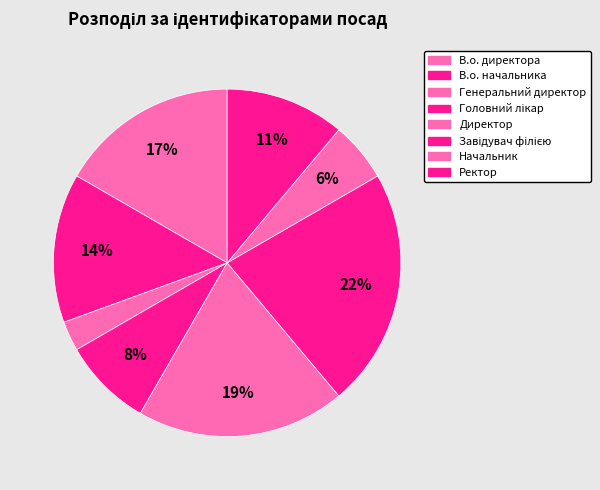

Does Начальник represent more than half of the total?

No